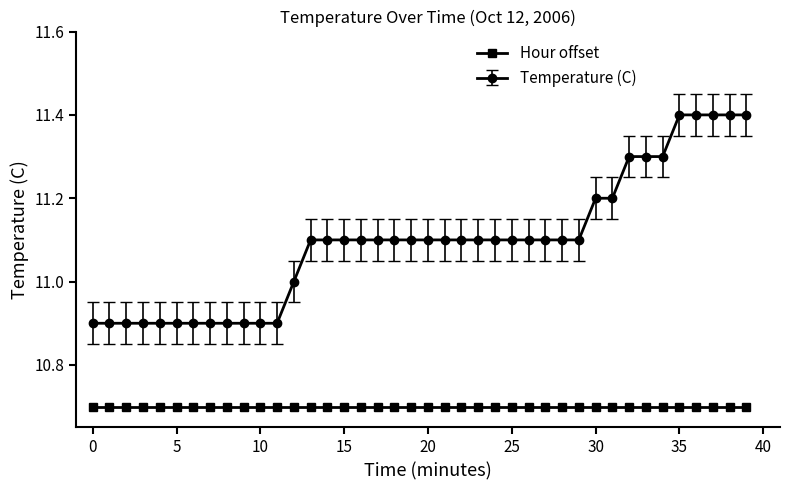

What are all the series names shown in the legend?

Hour offset, Temperature (C)